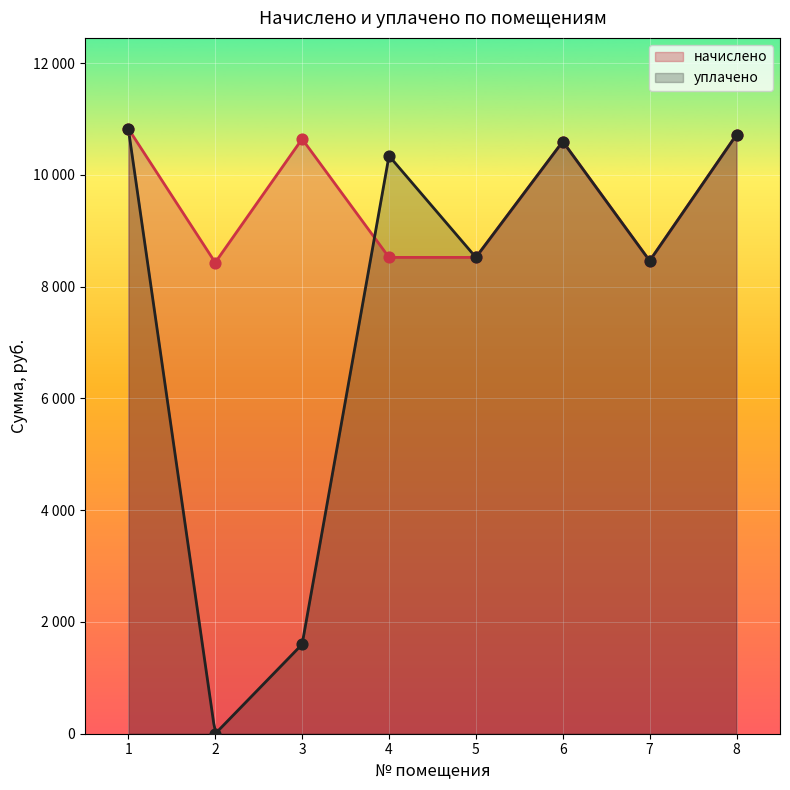

Which series has the largest Y range (max minus min)?

уплачено